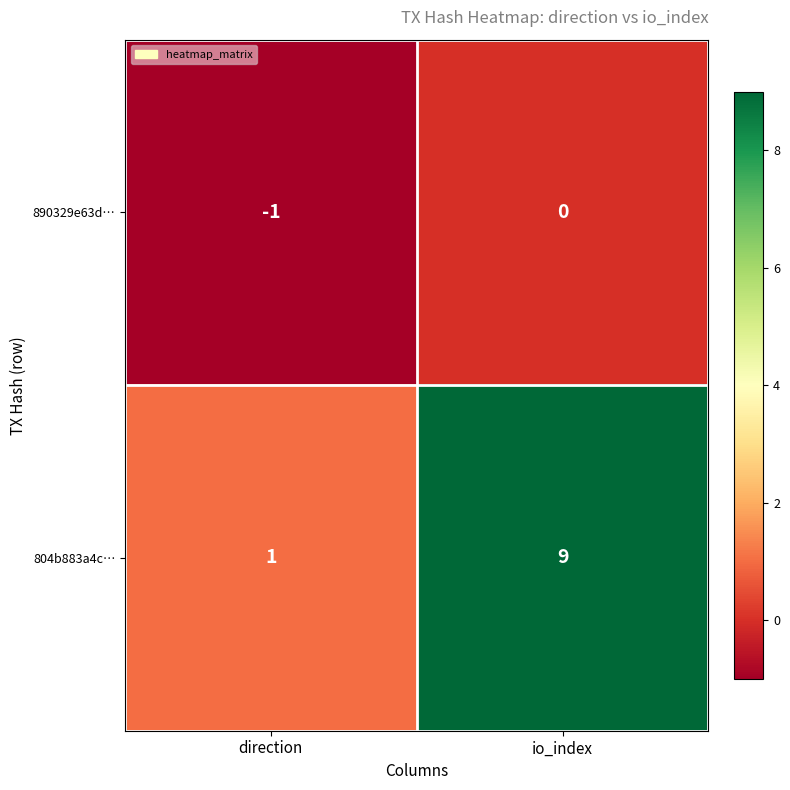

Which series has the largest total across all categories?

804b883a4c…